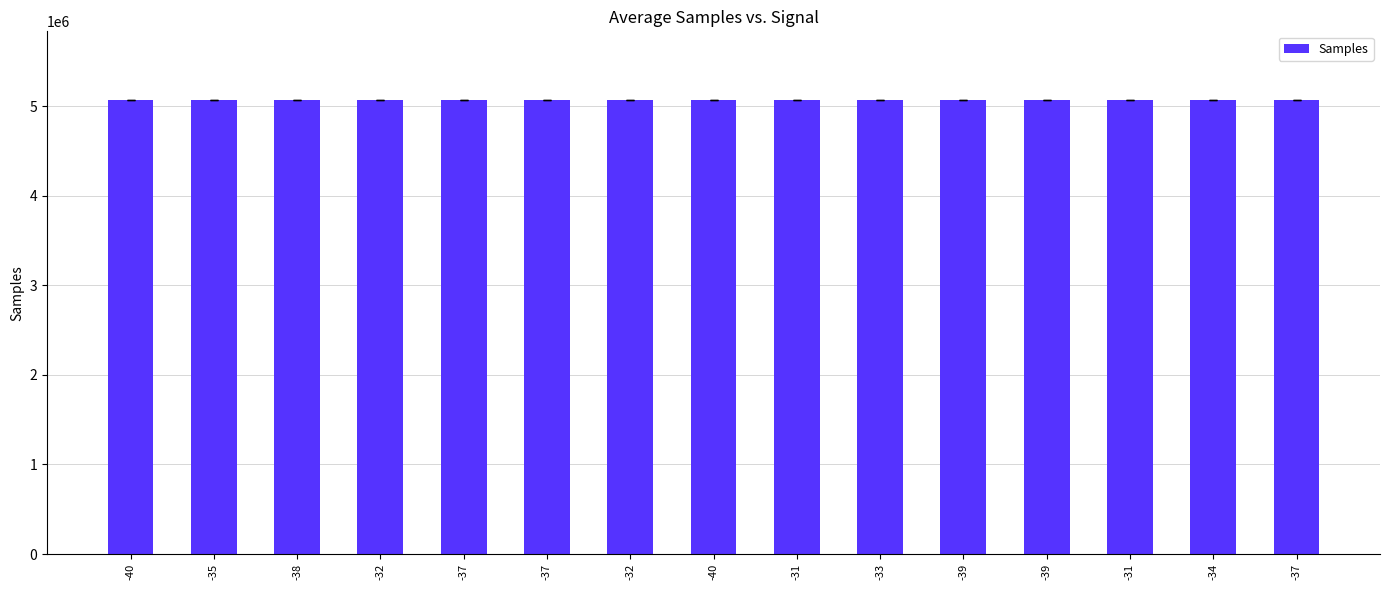

How many bars are there in total?

15